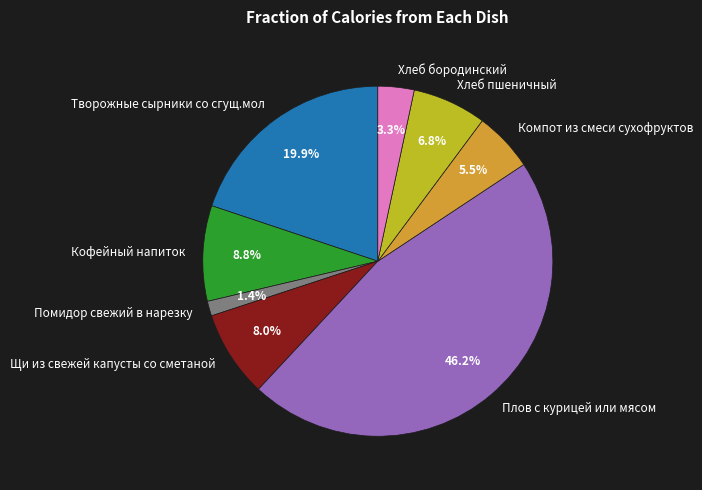

To the nearest percent, what is the difference between the Плов с курицей или мясом and Творожные сырники со сгущ.мол slice percentages?

26%